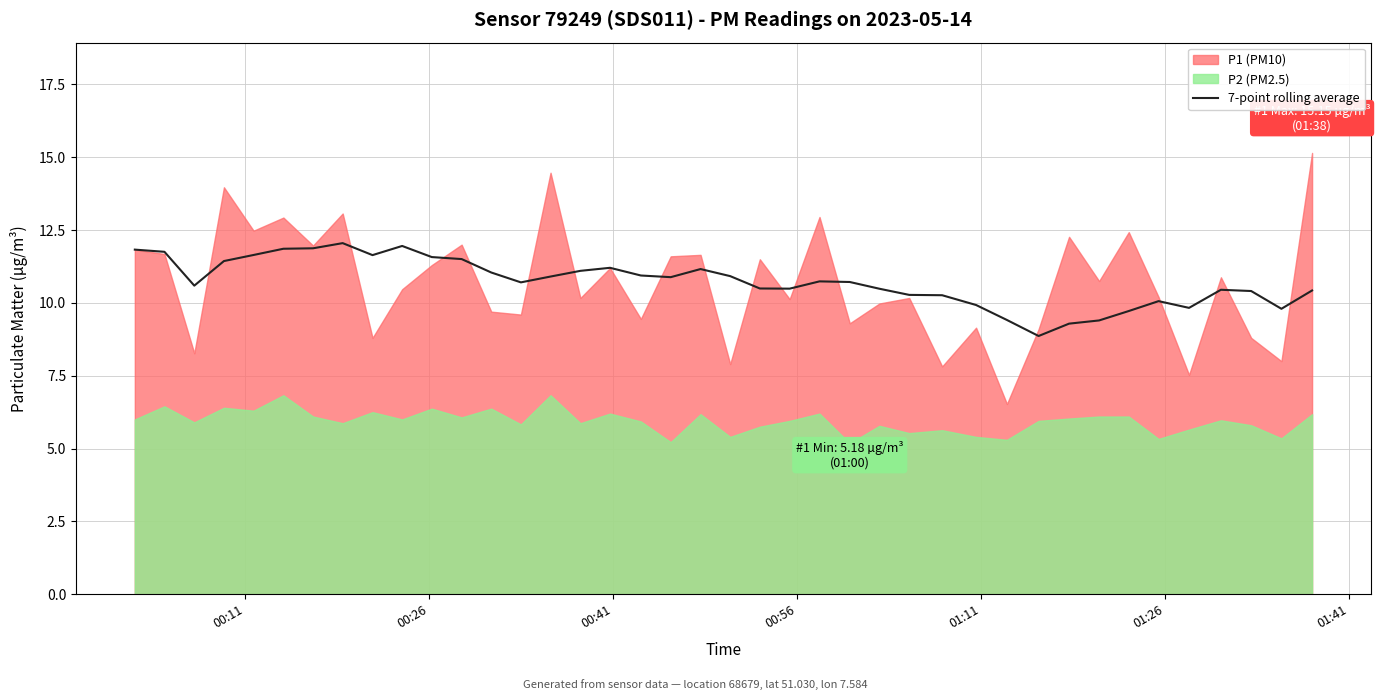

Does the chart display data point markers on the line(s)?

No